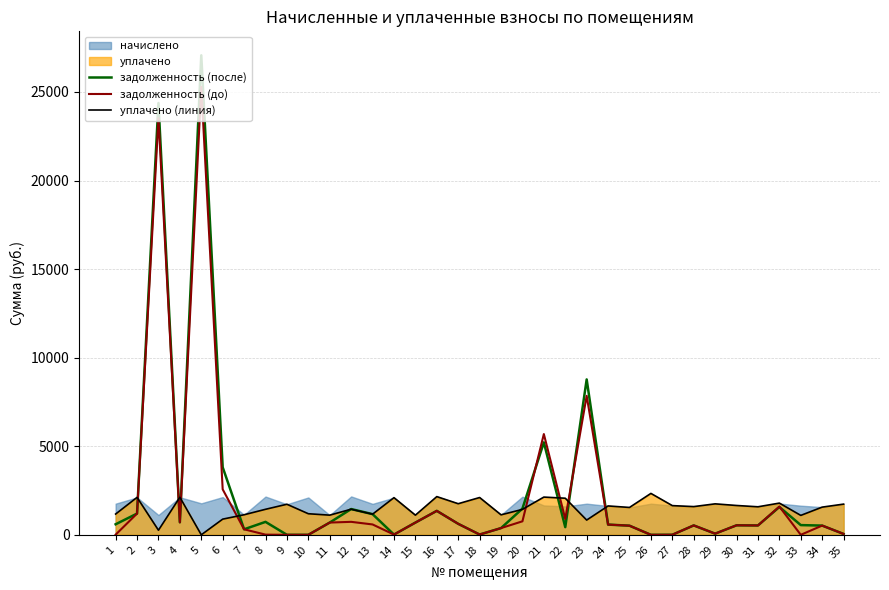

How many data points does each series have?

35